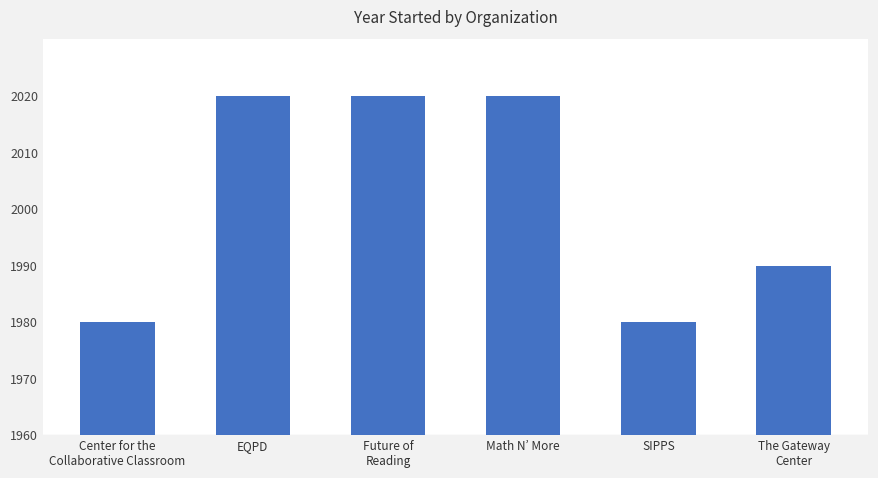

Reading left to right, list all the values displayed in this chart.

Center for the
Collaborative Classroom=1980	EQPD=2020	Future of
Reading=2020	Math N’ More=2020	SIPPS=1980	The Gateway
Center=1990